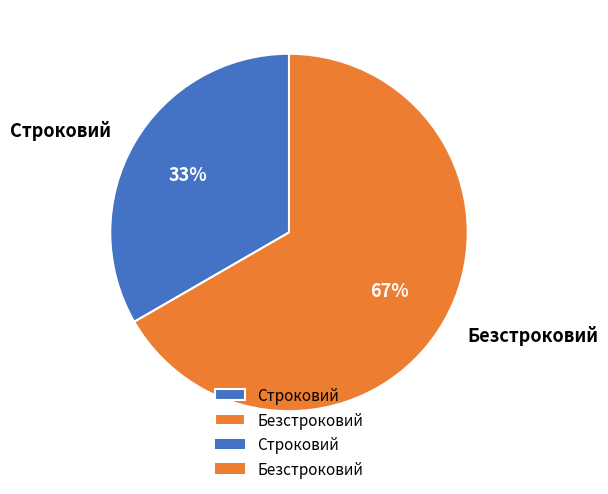

To the nearest percent, what is the combined percentage of Безстроковий and Строковий?

100%